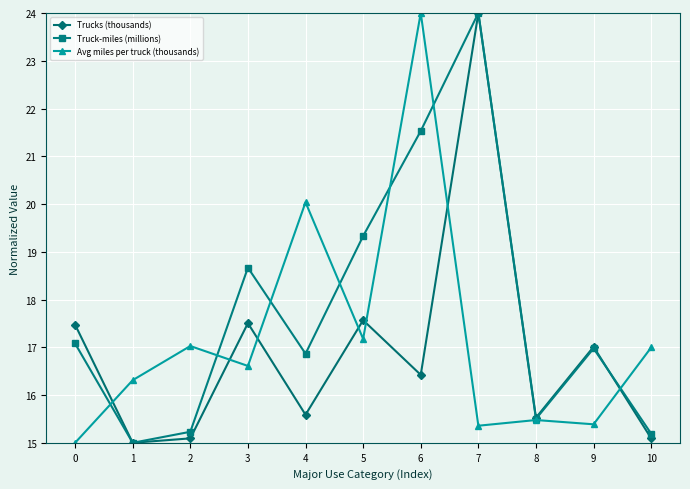

How many data points does each series have?

11